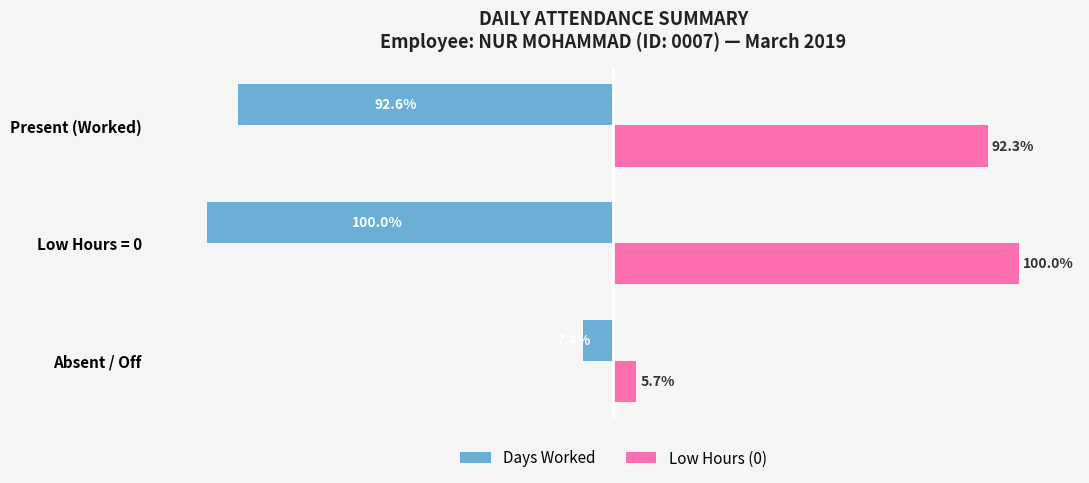

Where is Days Worked nearest to the value -53?

Present (Worked)